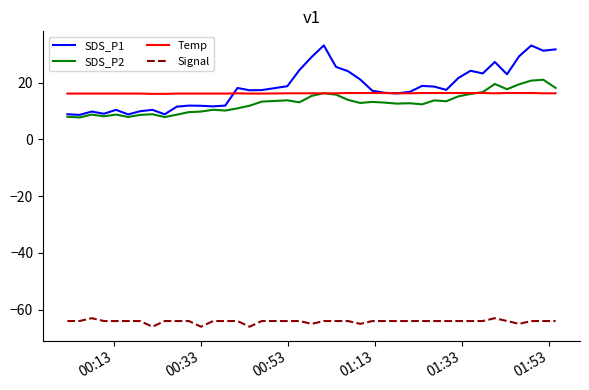

True or false: Signal and SDS_P1 intersect in this chart.

False